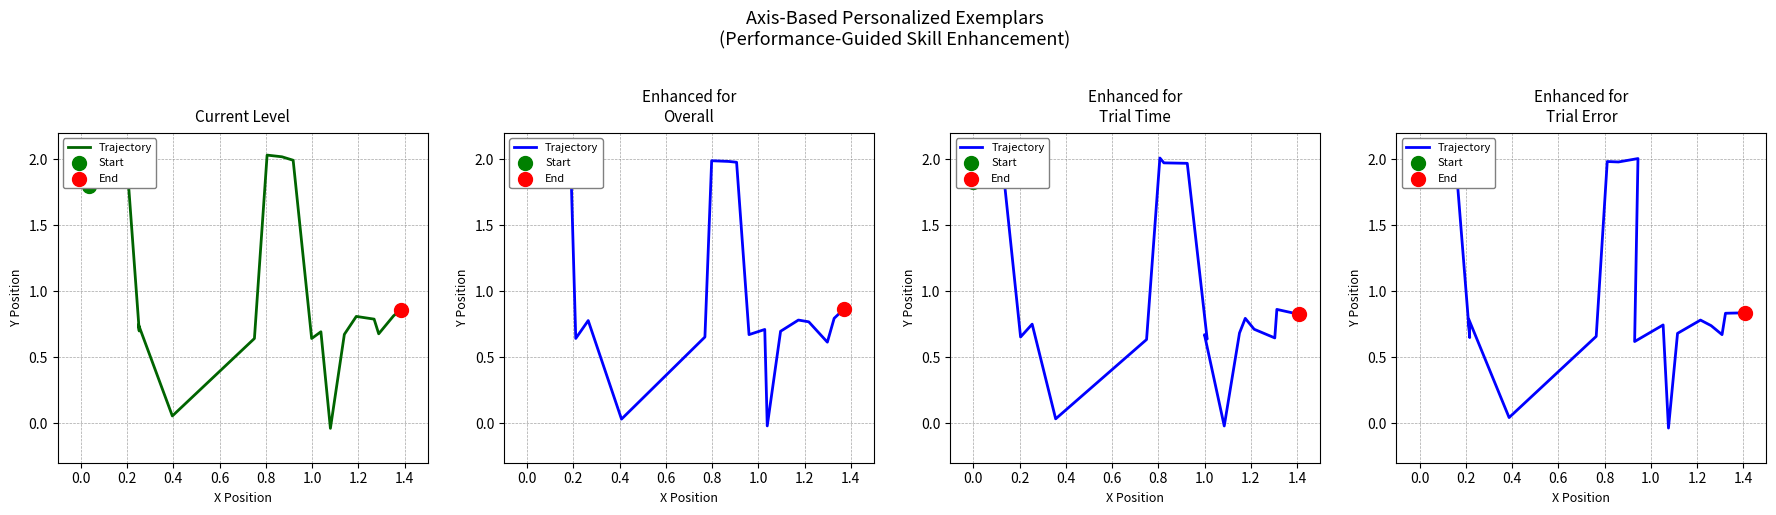

What is the ratio of the value at 14 to the value at 0.2?

0.4